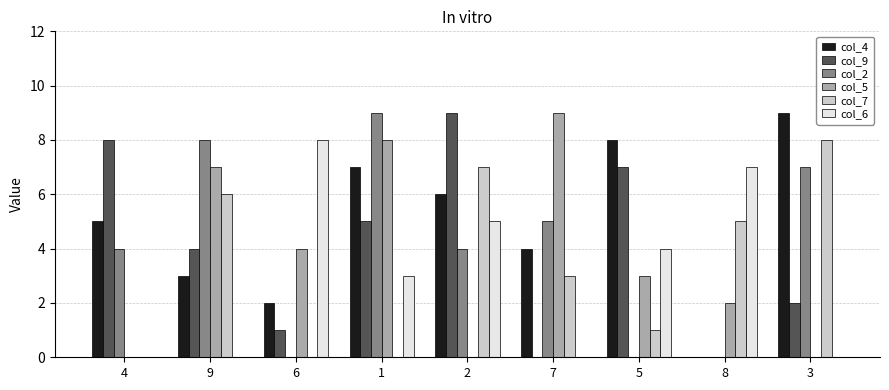

How many data points does each series have?

9